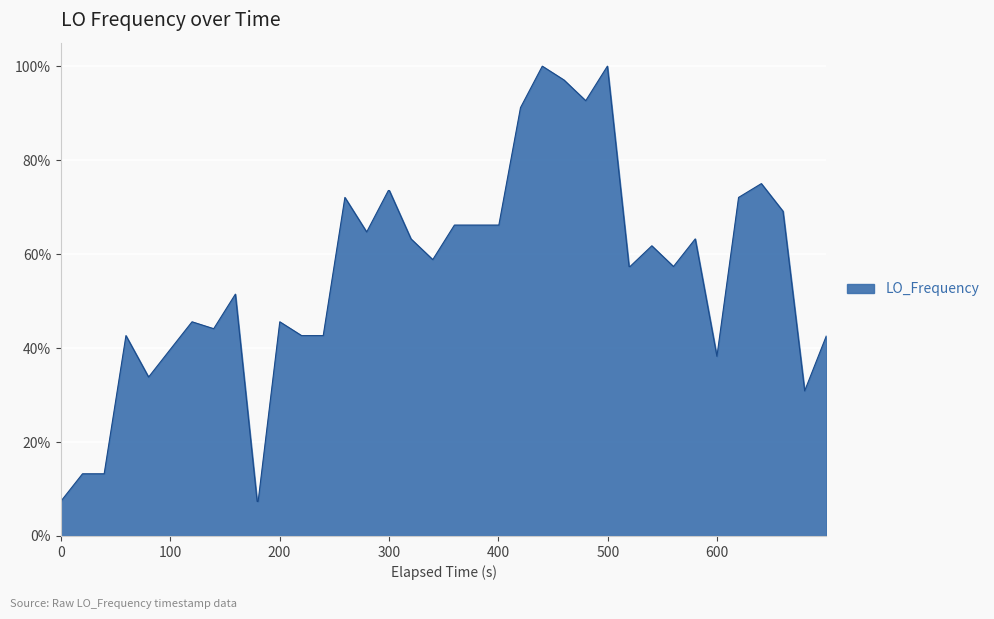

What is the smallest value displayed?

7.4